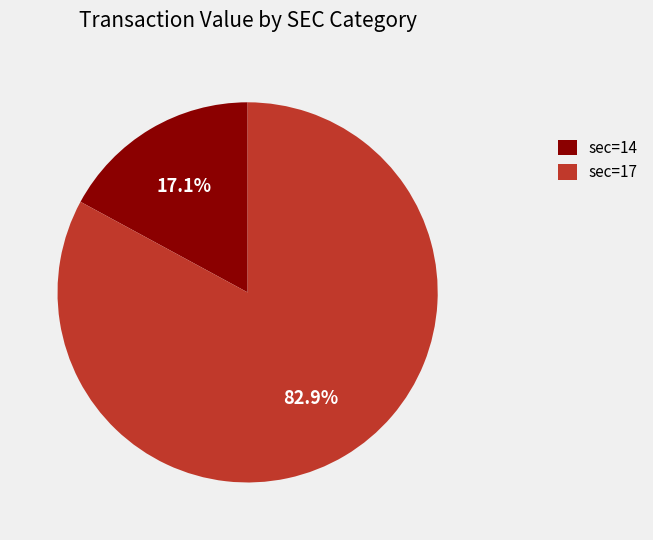

What percentage is NOT represented by sec=17?

17.1%